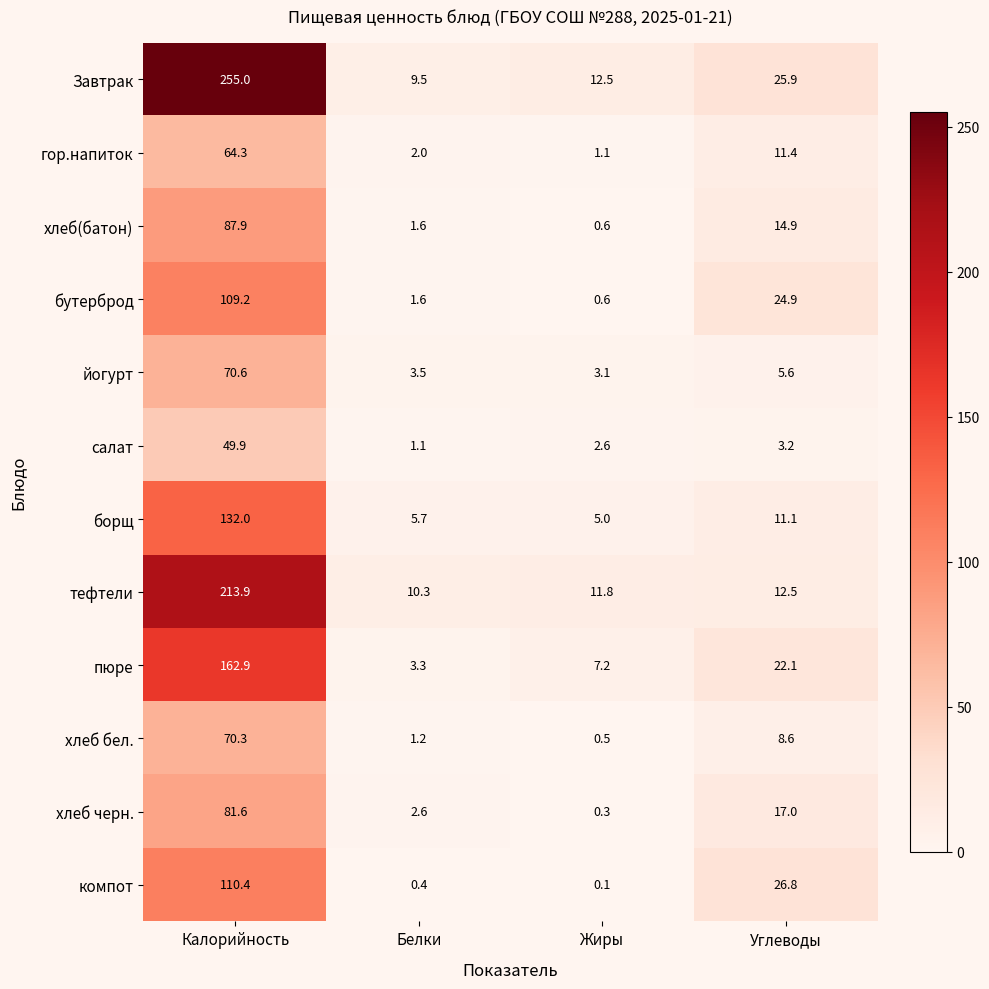

At which label is йогурт closest to 36?

Углеводы